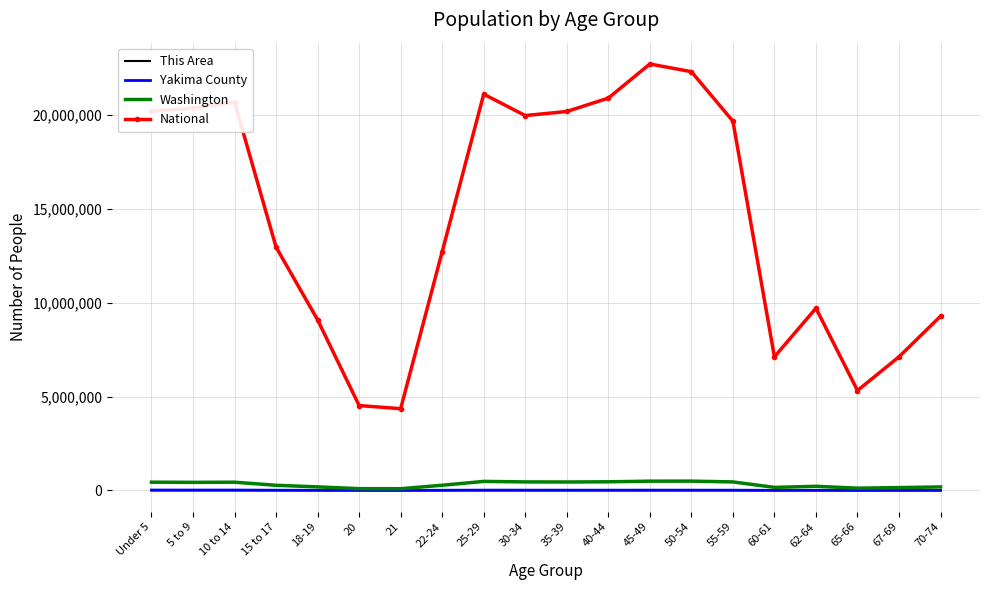

Between 10 to 14 and 65-66, which series saw the biggest shift?

National